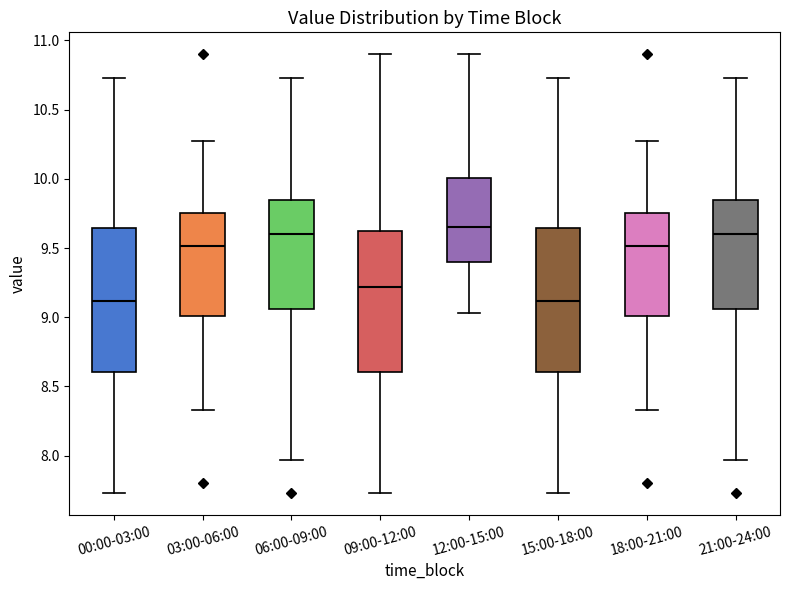

Where does the lower whisker of the box for 00:00-03:00 end on the y-axis? The values are not printed on the chart, so give them approximately, as read against the axis.

7.75